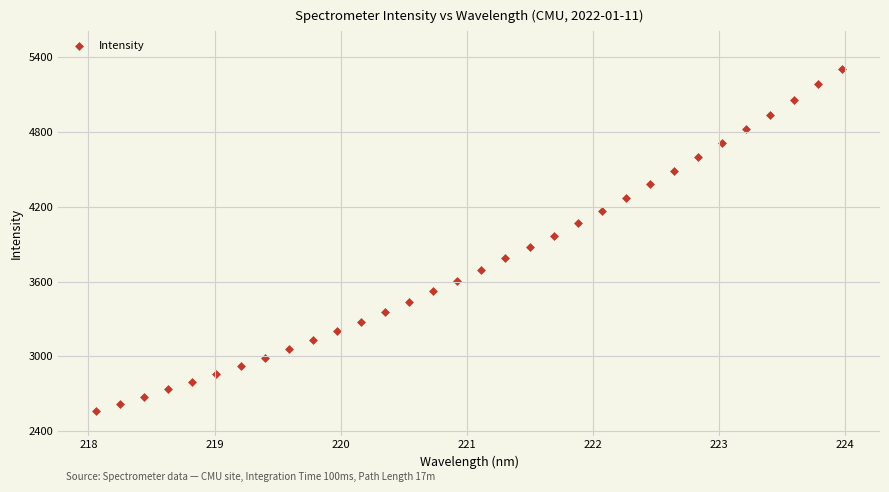

What is the range of Y values (max minus min)?

2739.0